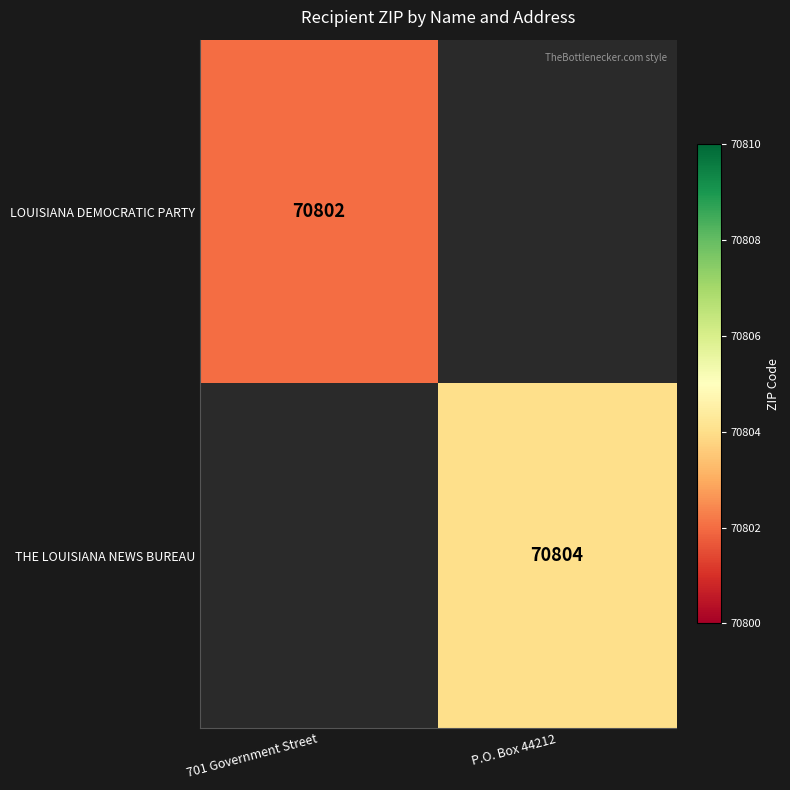

The value of THE LOUISIANA NEWS BUREAU at P.O. Box 44212 is 70804. True or false?

True